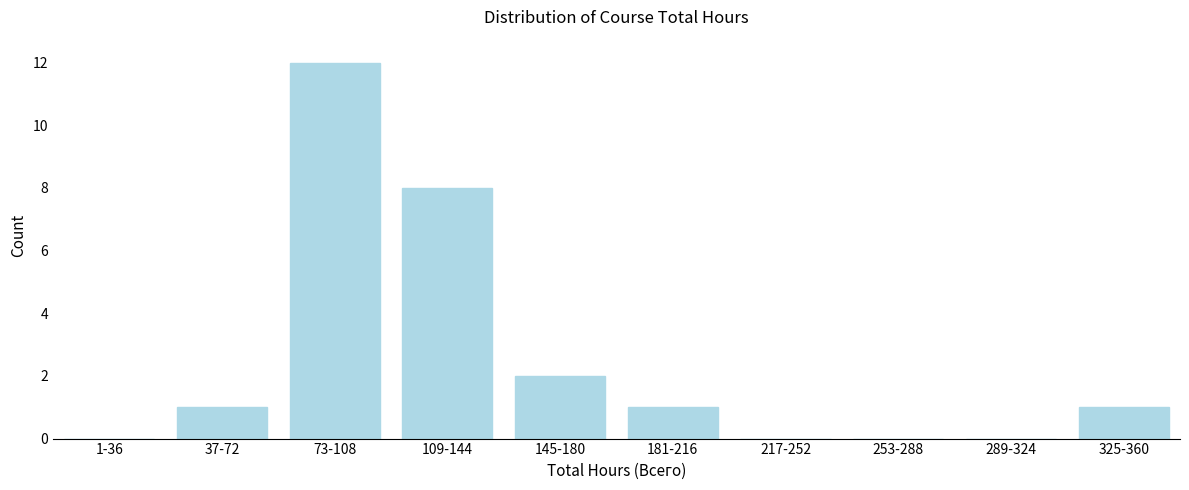

Reading left to right, extract all data points from this chart.

1-36=0	37-72=1	73-108=12	109-144=8	145-180=2	181-216=1	217-252=0	253-288=0	289-324=0	325-360=1